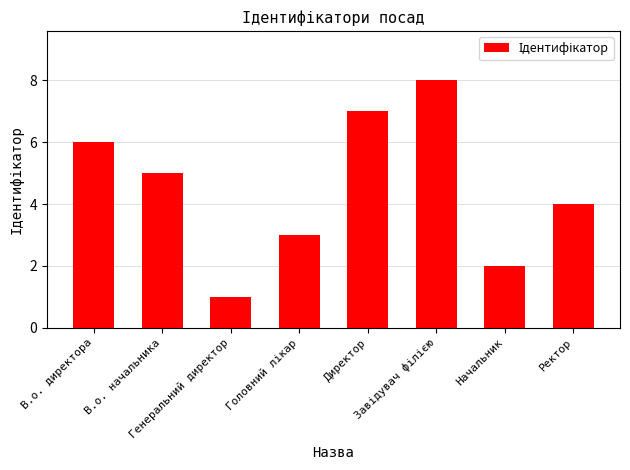

The chart shows a value of 3 at Директор. True or false?

False